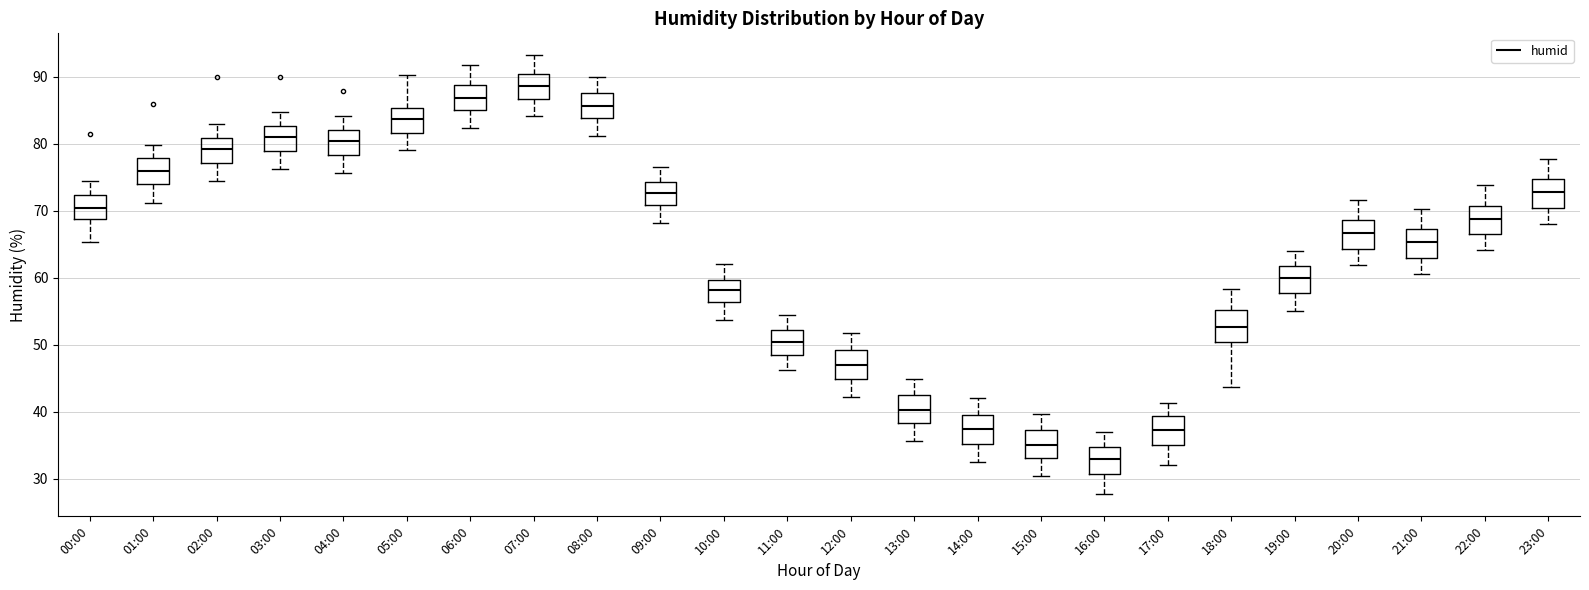

Which box's median line is the lowest?

16:00